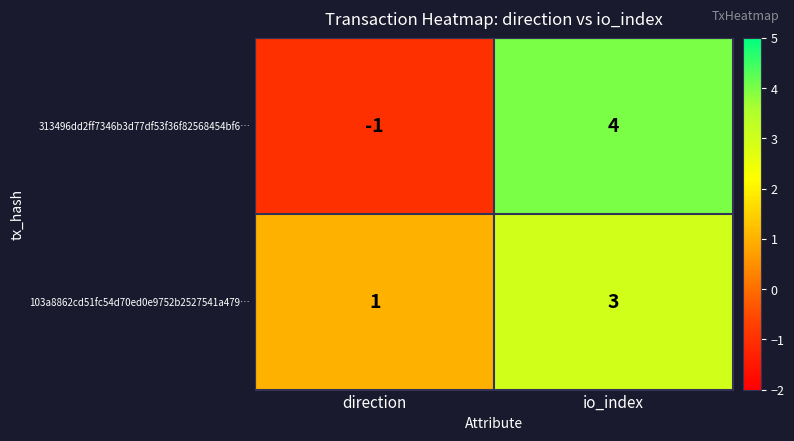

What is the difference between the maximum and minimum values in the 313496dd2ff7346b3d77df53f36f82568454bf6… series?

5